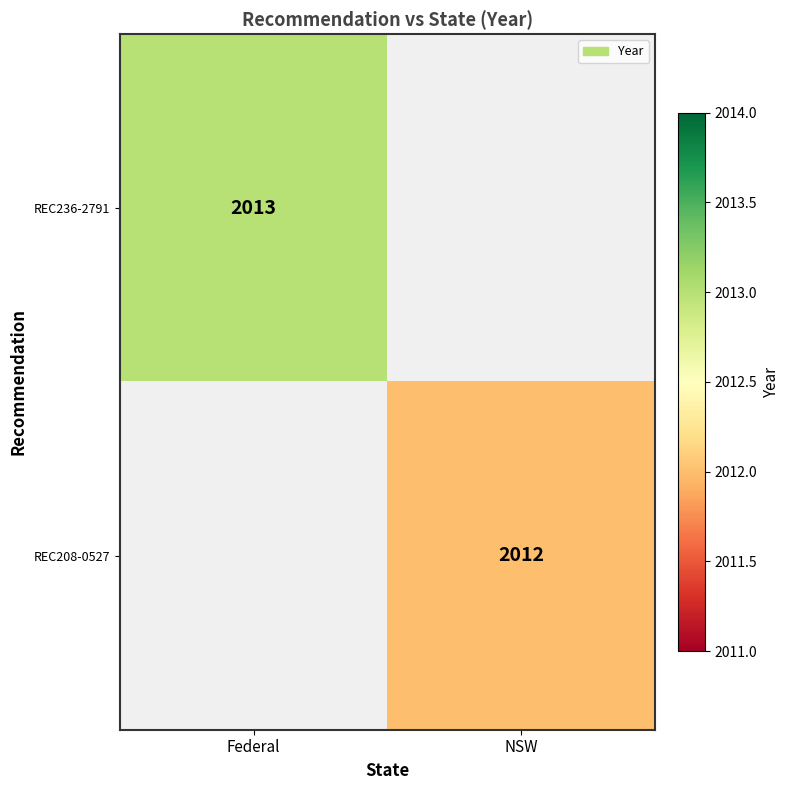

How many series are shown in this chart?

2